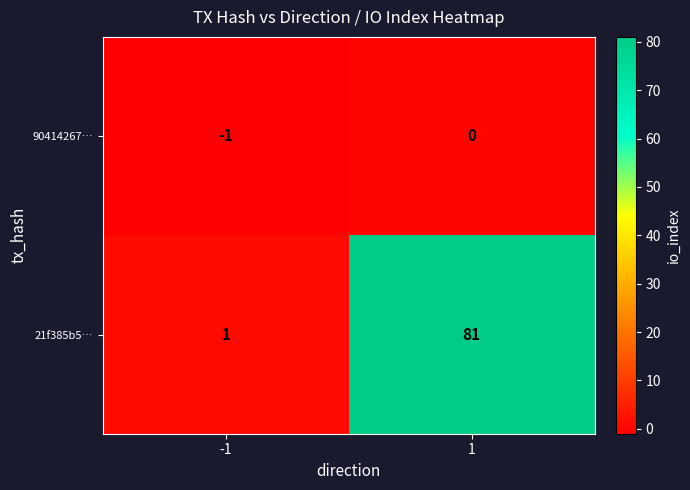

Count the number of data series in this chart.

2